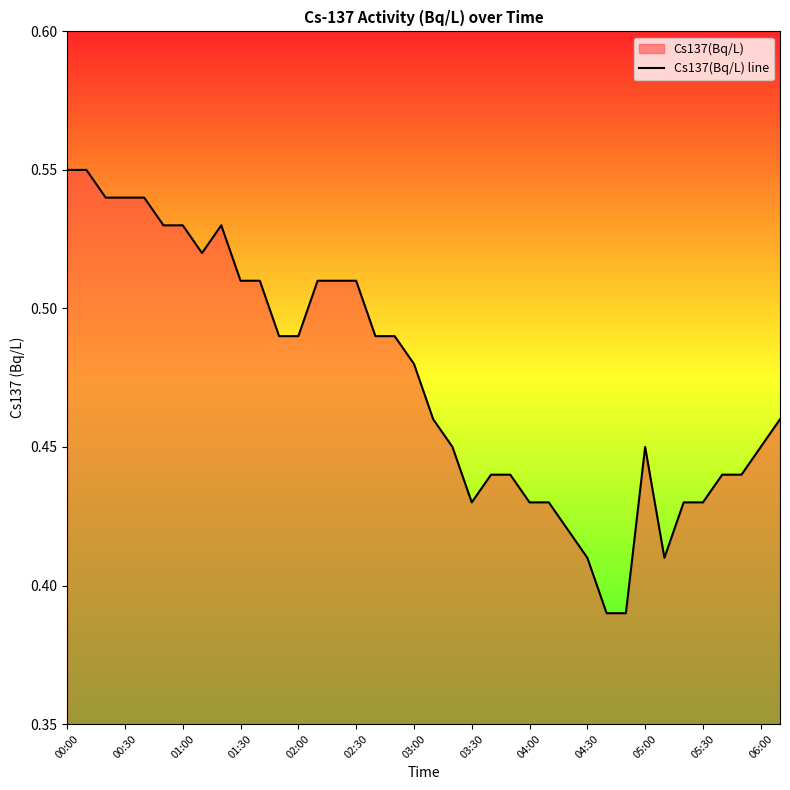

How many points are lower than both their immediate neighbors (excluding endpoints)?

3